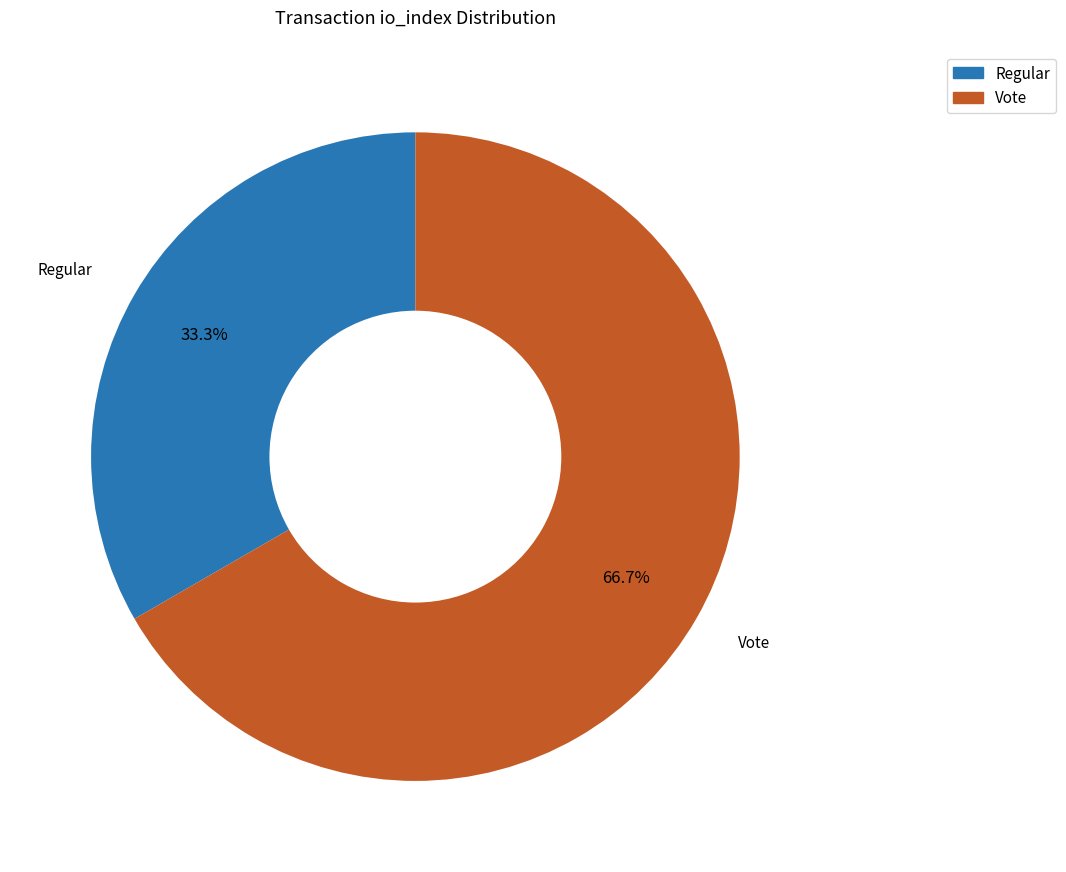

What is the smallest slice in the pie chart?

Regular